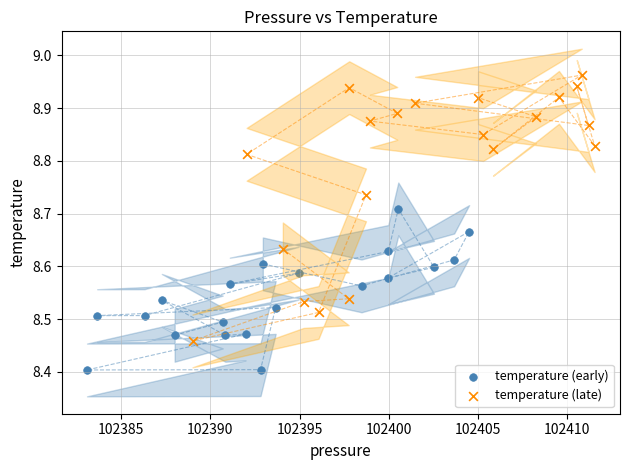

Which series reaches the minimum Y coordinate?

temperature (early)